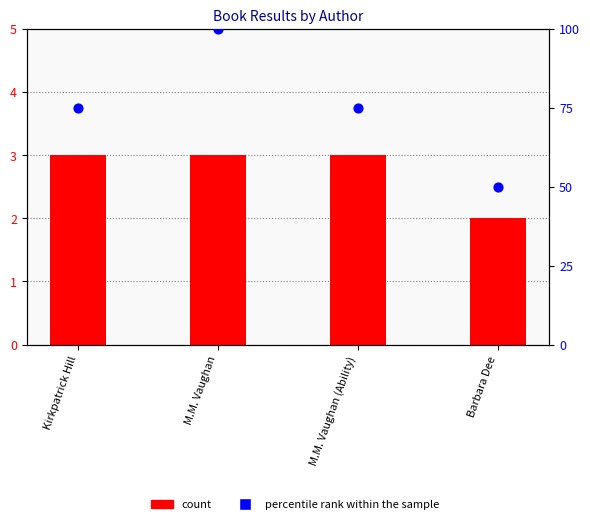

At which category is the sum across all series the highest?

M.M. Vaughan